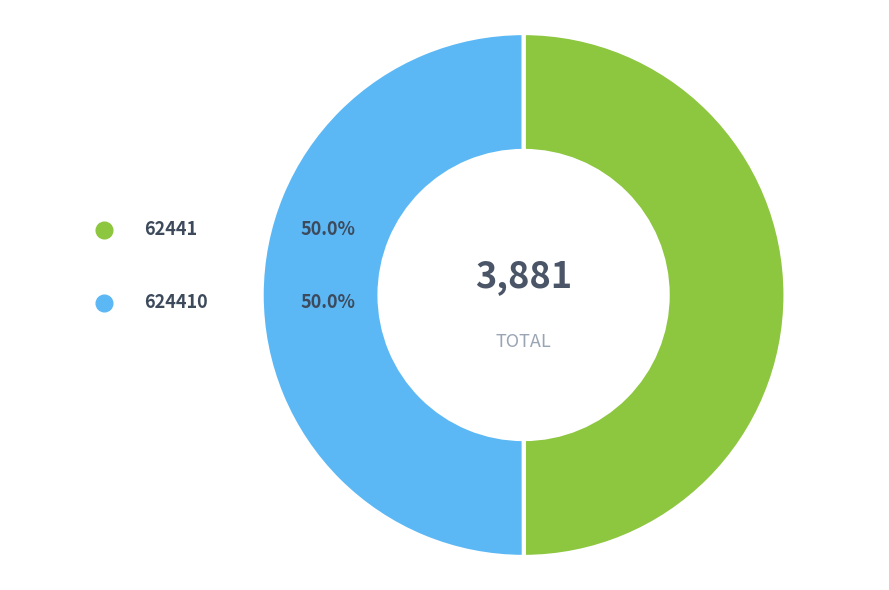

What is the largest slice in the pie chart?

624410